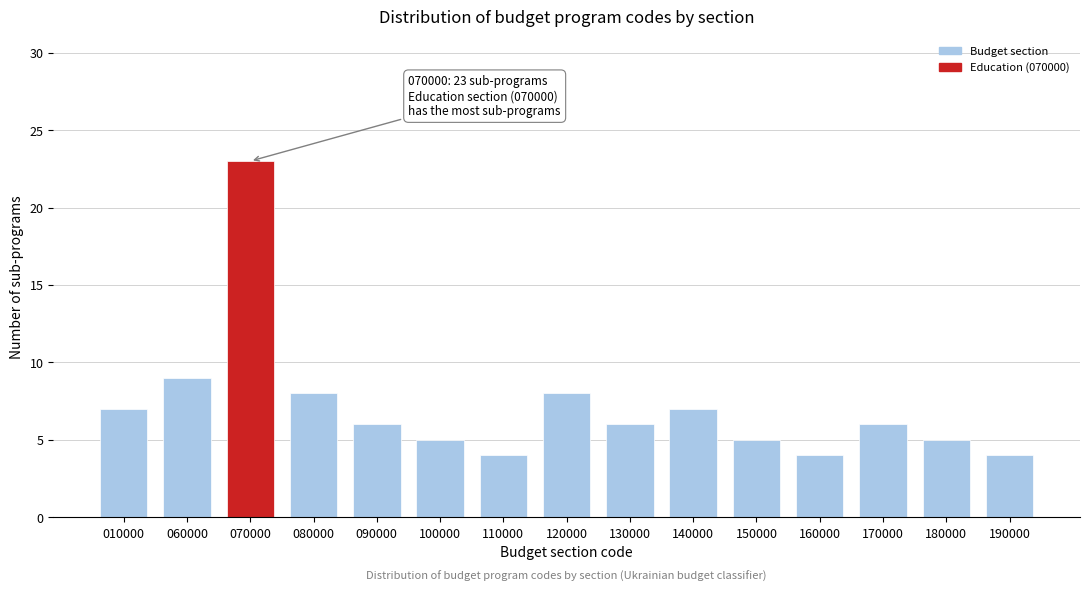

Reading left to right, extract all data points from this chart.

010000=7	060000=9	070000=23	080000=8	090000=6	100000=5	110000=4	120000=8	130000=6	140000=7	150000=5	160000=4	170000=6	180000=5	190000=4